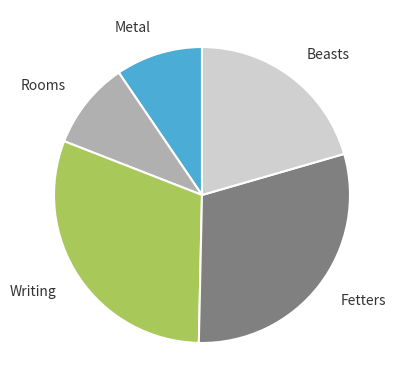

True or false: Fetters accounts for 2% of the total.

False